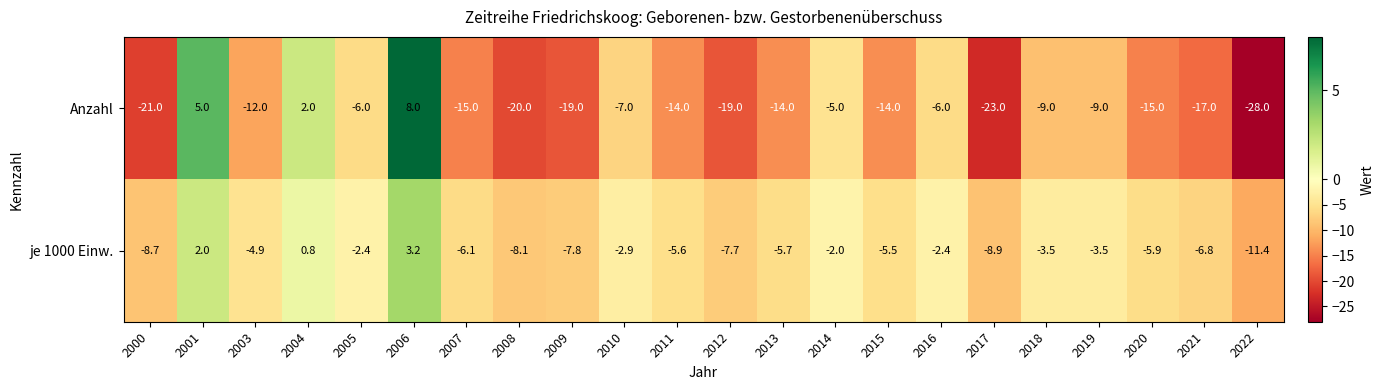

What value does the Anzahl series have at 2007?

-15.0